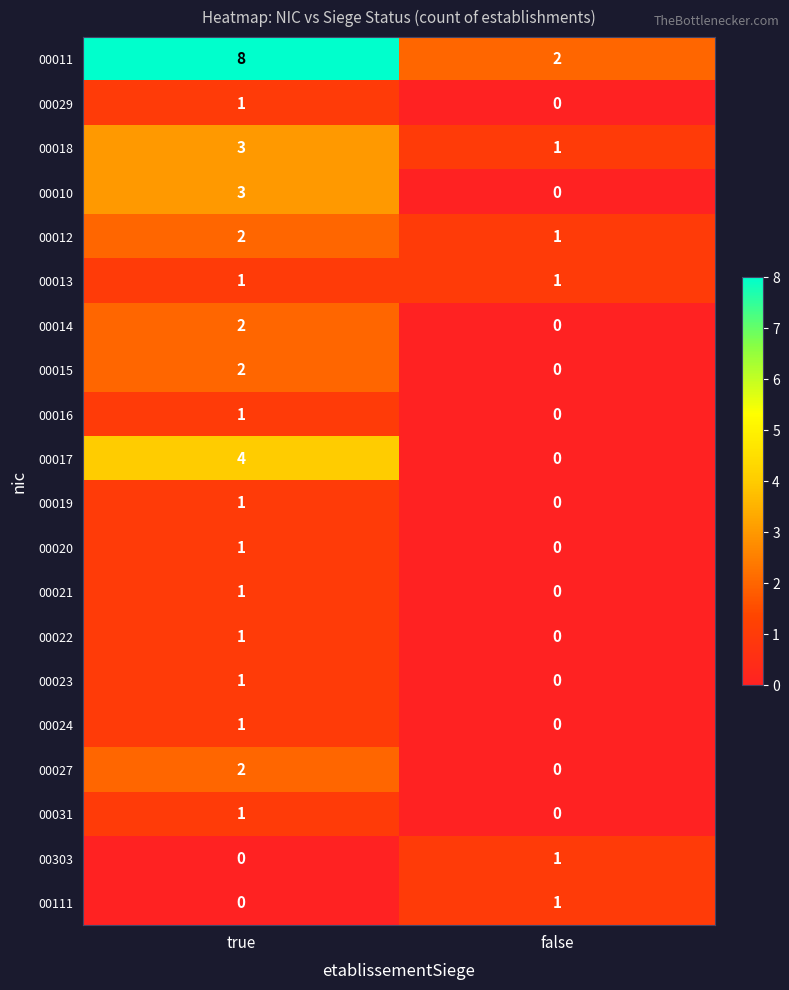

Which series has the widest spread of values?

00011